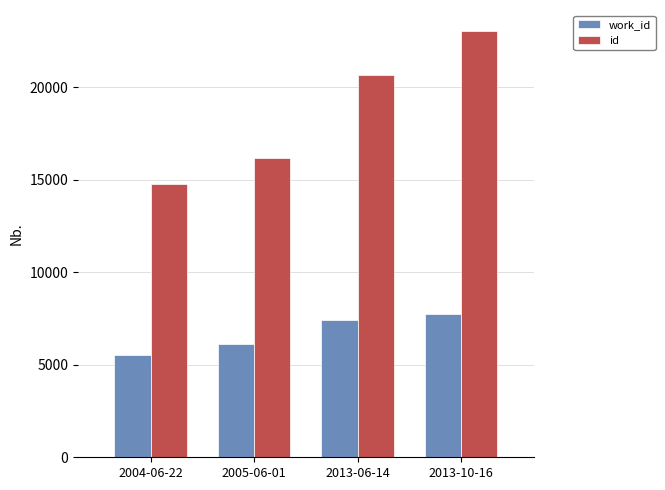

What value does the id series have at 2013-10-16, to the nearest 10?

23030